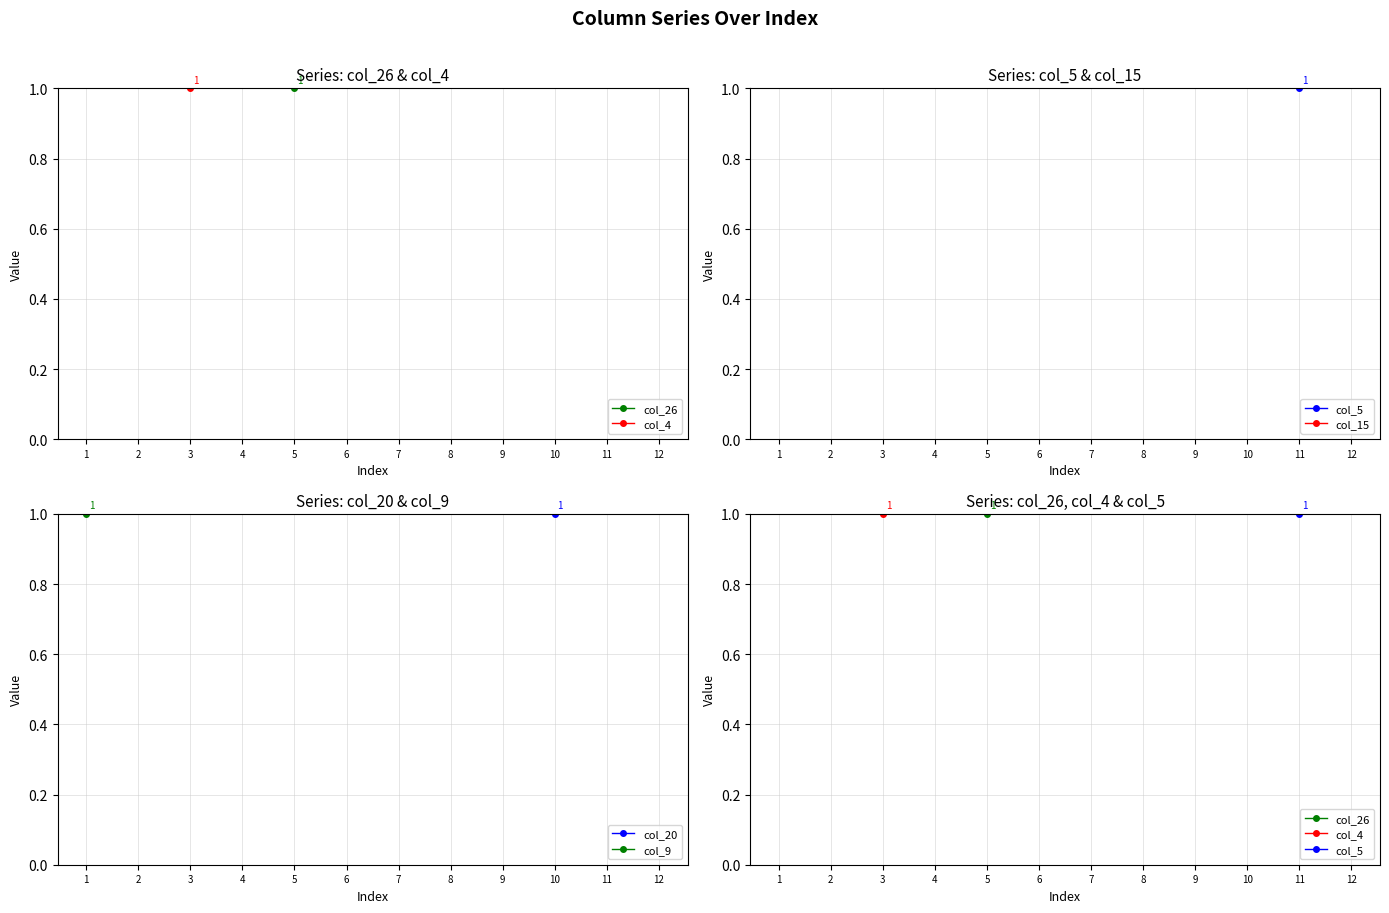

What are all the series names shown in the legend?

col_26, col_4, col_5, col_15, col_20, col_9